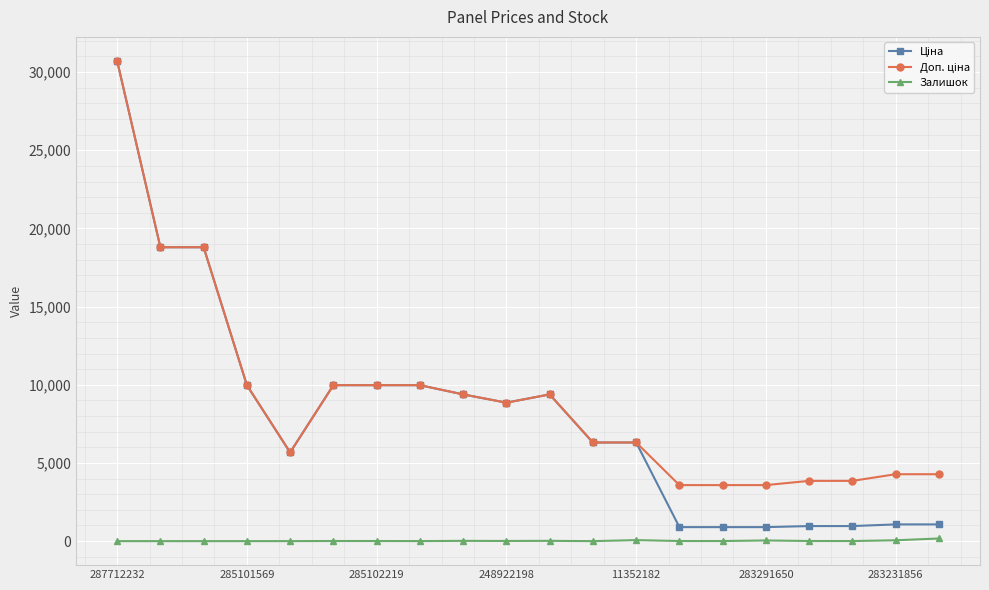

At how many categories does at least one series exceed 8095?

10